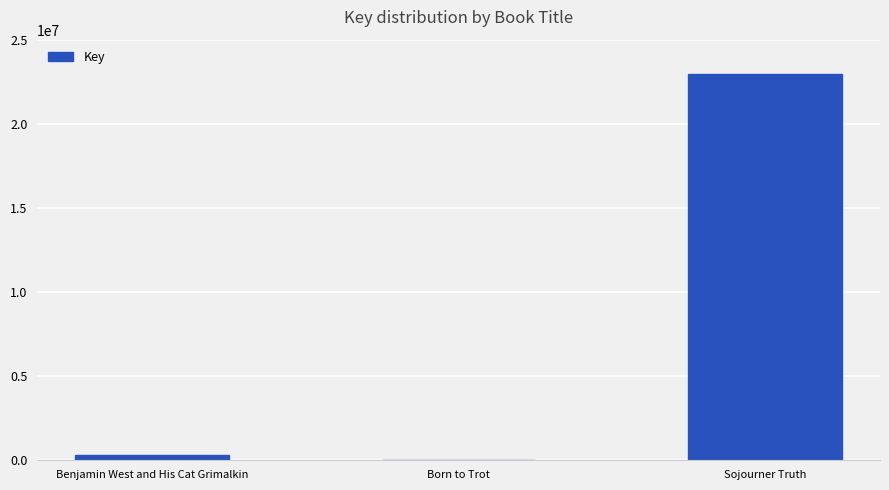

What is the approximate value at Sojourner Truth?

22946422